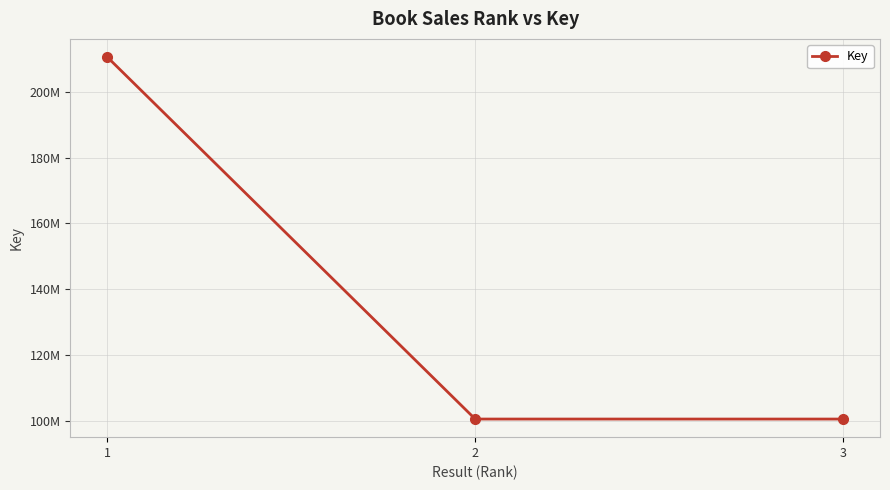

Is this an area chart (filled region under the line)?

No